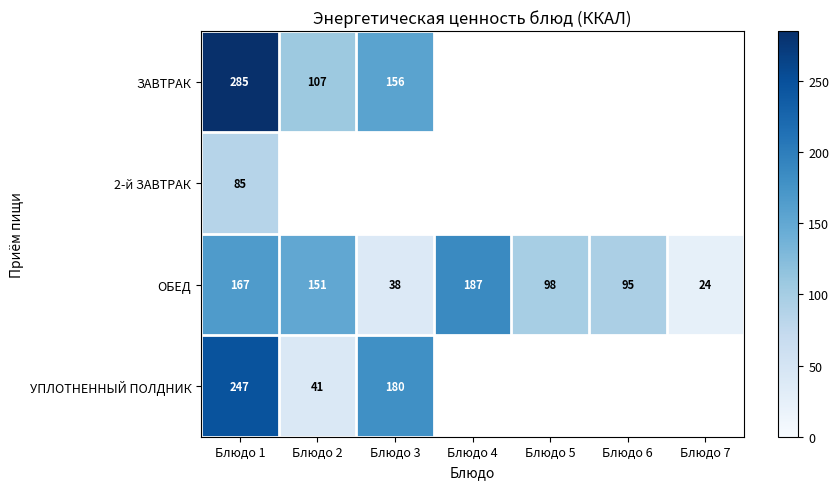

What is the sum of the ОБЕД values at Блюдо 6 and Блюдо 3?

133